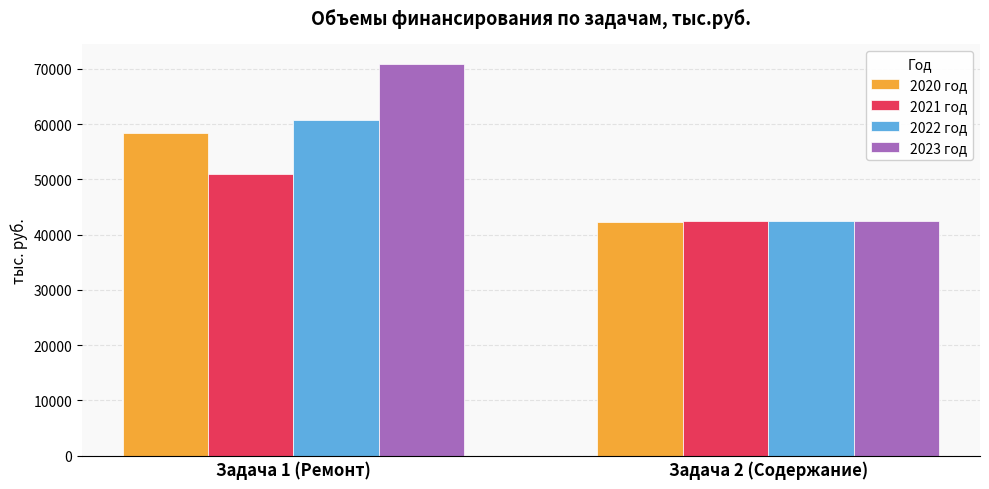

Between Задача 1 (Ремонт) and Задача 2 (Содержание), which series saw the biggest shift?

2023 год